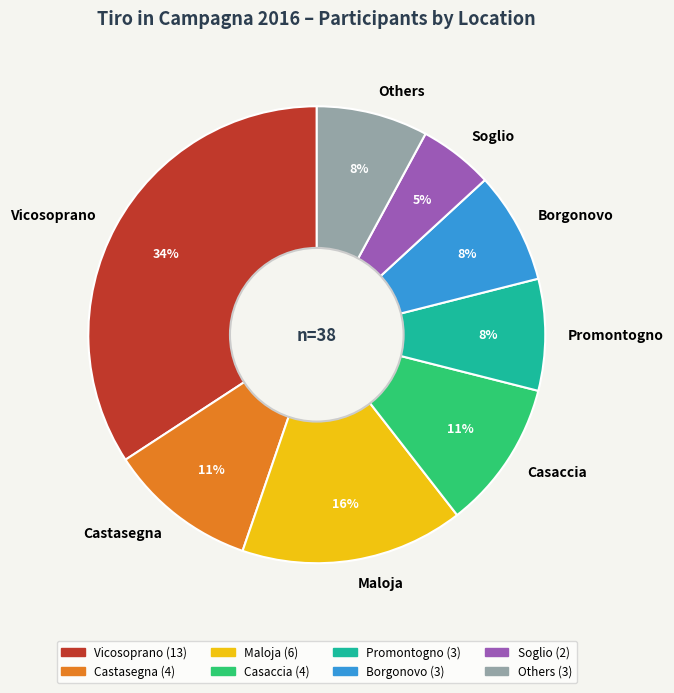

What is the largest slice in the pie chart?

Vicosoprano